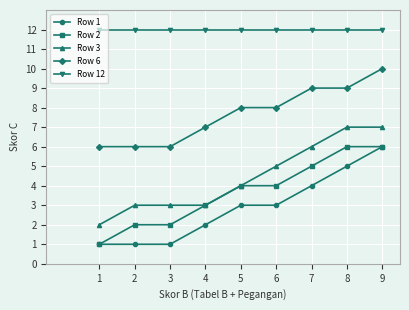

At 6, list the series in order from smallest to largest.

Row 1, Row 2, Row 3, Row 6, Row 12